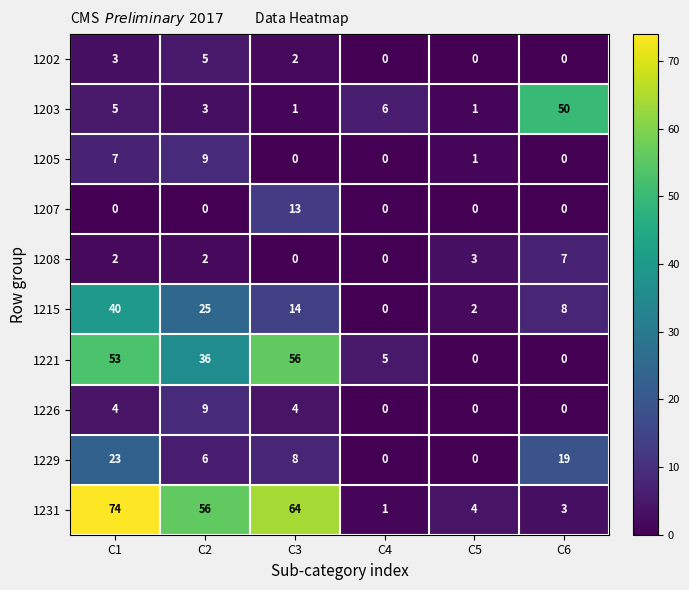

What is the spread (max minus min) of values at C5?

4